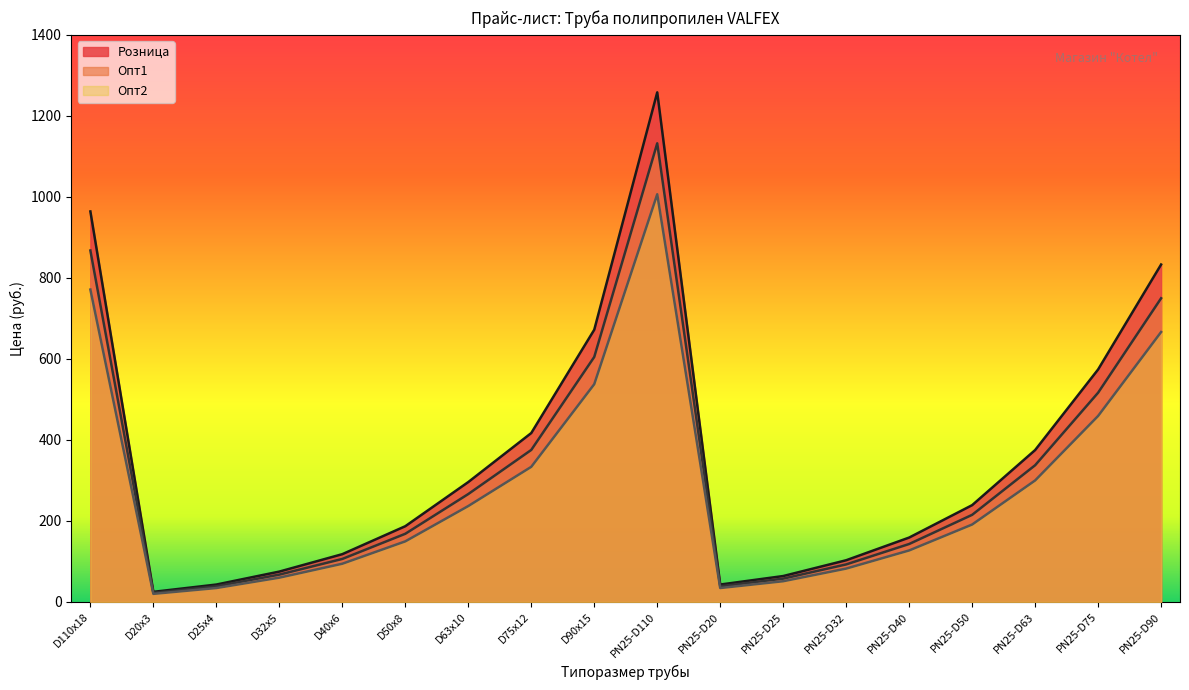

At which category is the sum across all series the highest?

PN25-D110